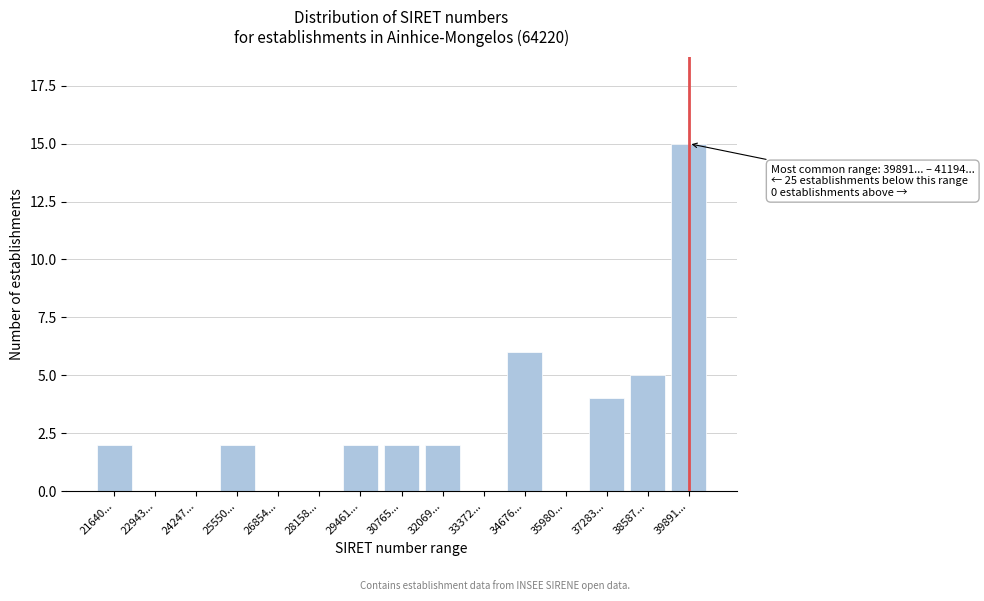

Reading left to right, transcribe all the data shown in this chart.

21640...=2	22943...=0	24247...=0	25550...=2	26854...=0	28158...=0	29461...=2	30765...=2	32069...=2	33372...=0	34676...=6	35980...=0	37283...=4	38587...=5	39891...=15